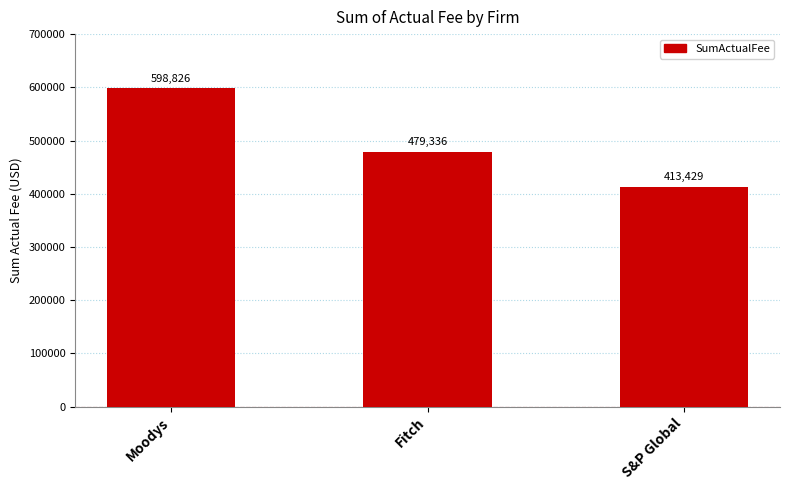

What position from the right is Moodys?

3